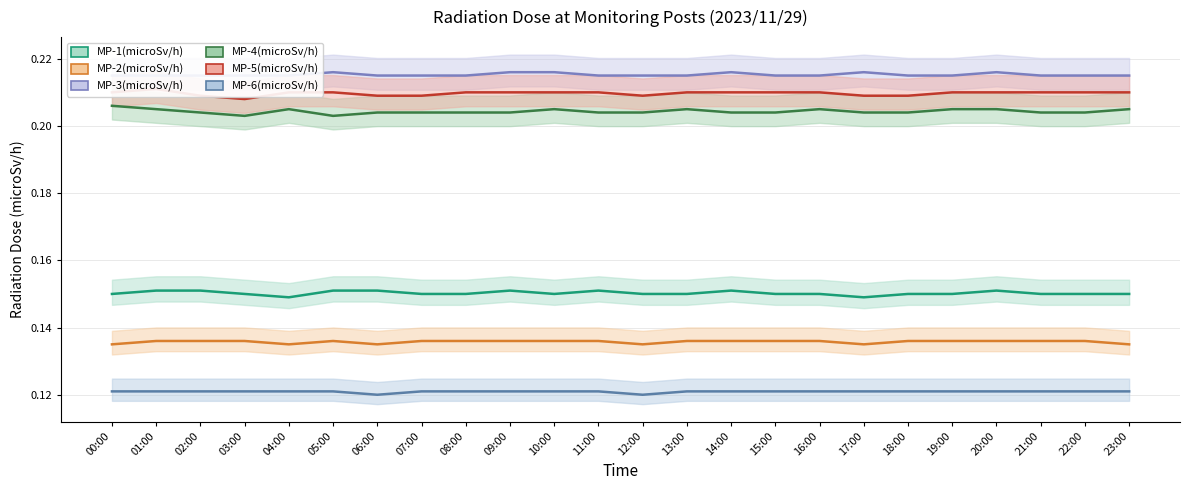

In MP-2(microSv/h), how many points are higher than both neighbors (excluding endpoints)?

1